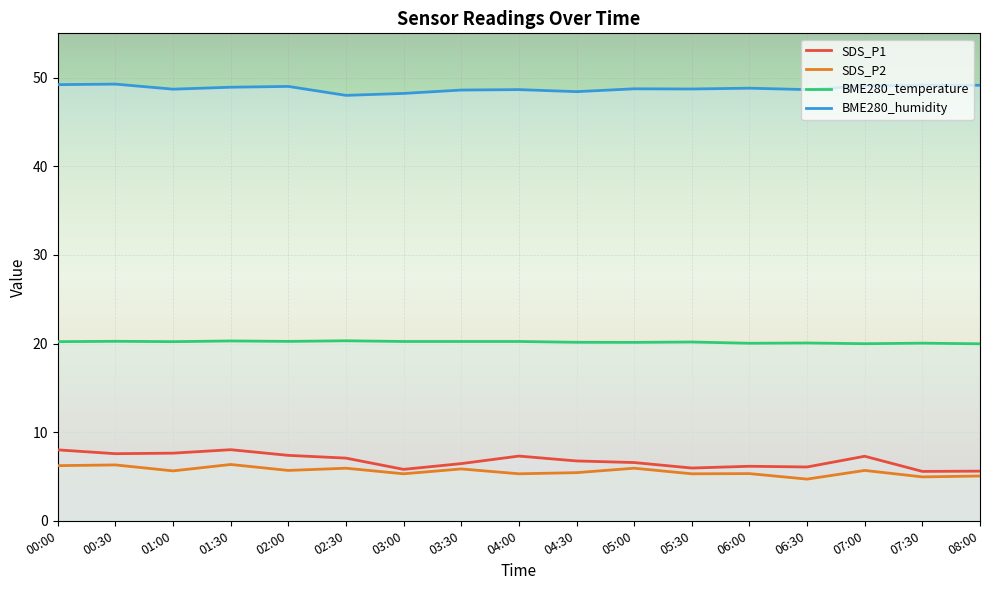

What is the difference between the highest and lowest values at 02:30?

42.1